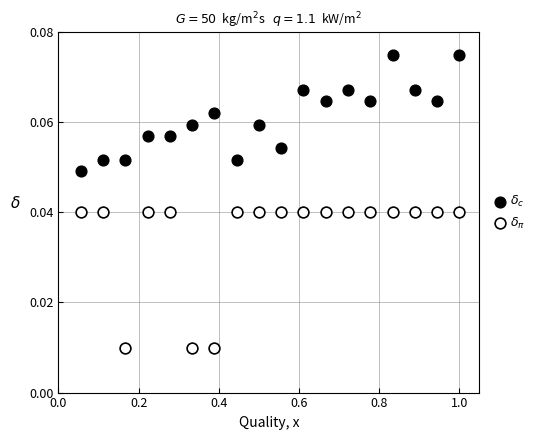

Which series reaches the minimum Y coordinate?

$\delta_\pi$